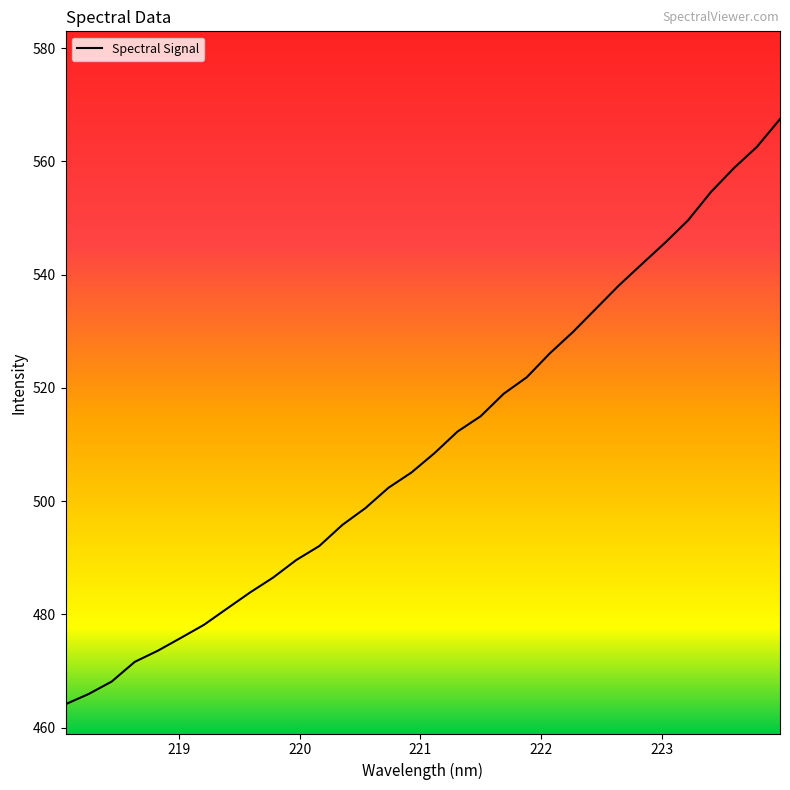

Reading left to right, extract all data points from this chart.

464.1	465.9	468.1	471.6	473.6	475.8	478.1	481.0	483.9	486.5	489.6	492.1	495.8	498.8	502.3	505.0	508.5	512.3	515.0	518.9	521.9	526.1	529.8	533.9	538.1	541.8	545.6	549.6	554.6	558.8	562.6	567.5